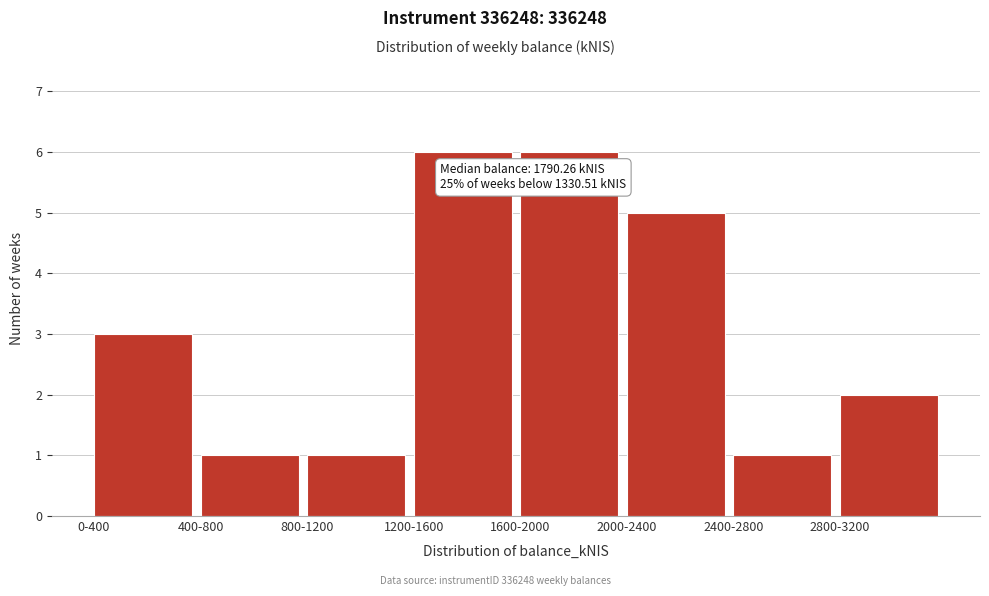

Reading left to right, transcribe all the data shown in this chart.

0-400=3	400-800=1	800-1200=1	1200-1600=6	1600-2000=6	2000-2400=5	2400-2800=1	2800-3200=2